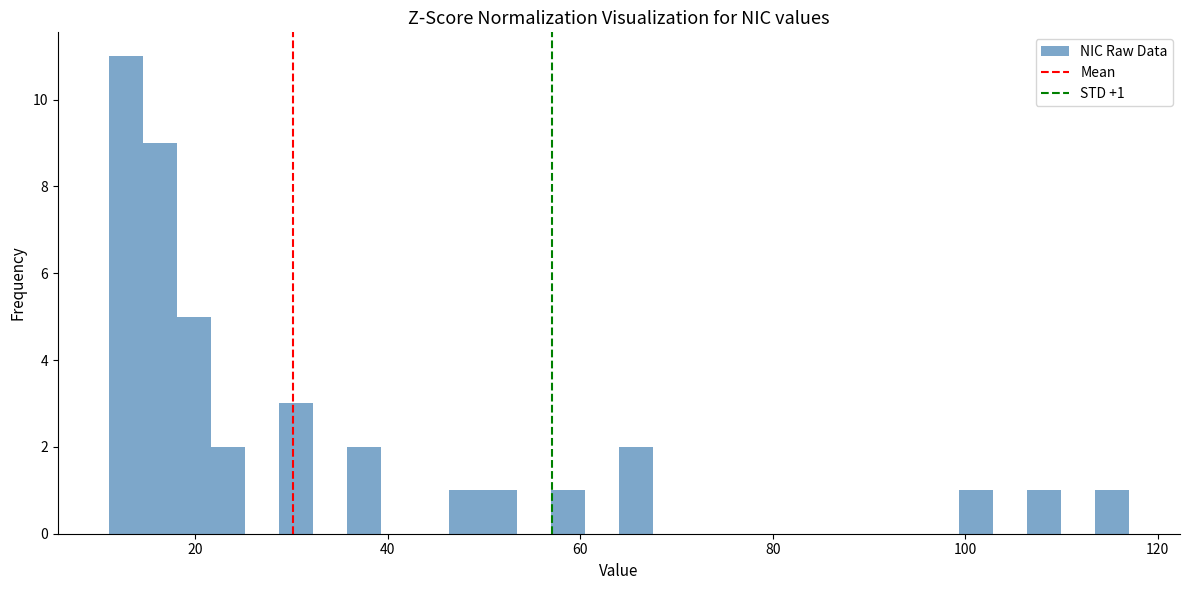

Read against the x-axis, roughly where is the centre of the tallest bar?

12